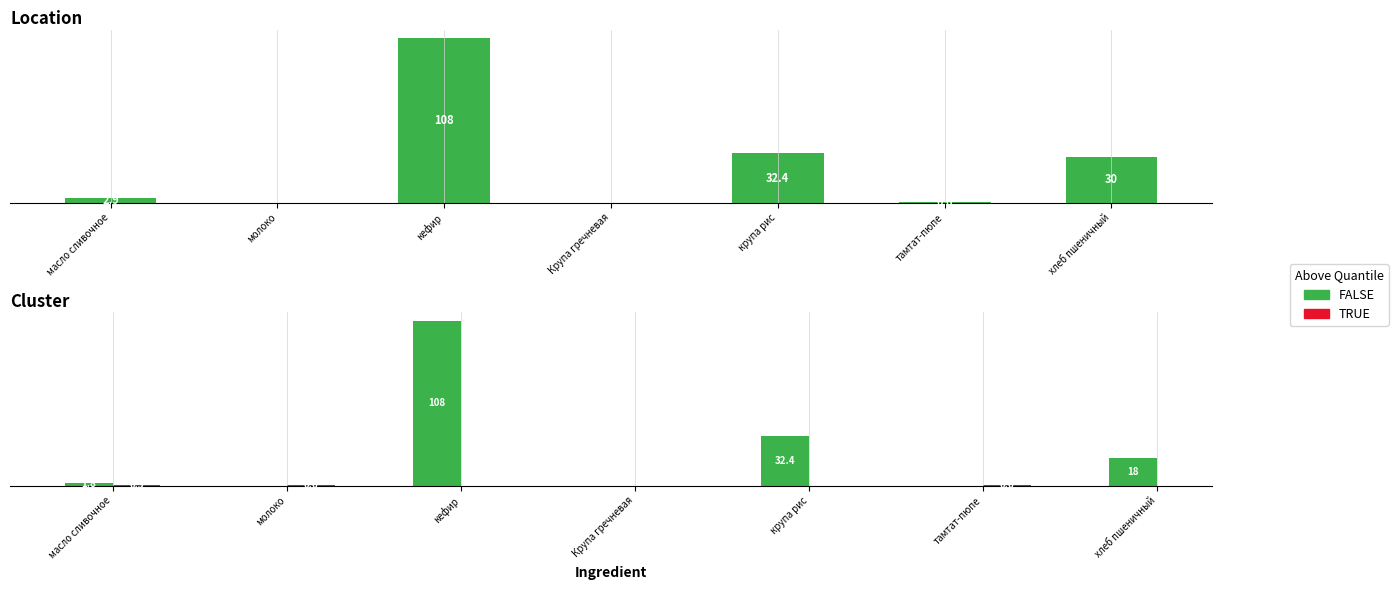

At which label is FALSE closest to 54?

крупа рис